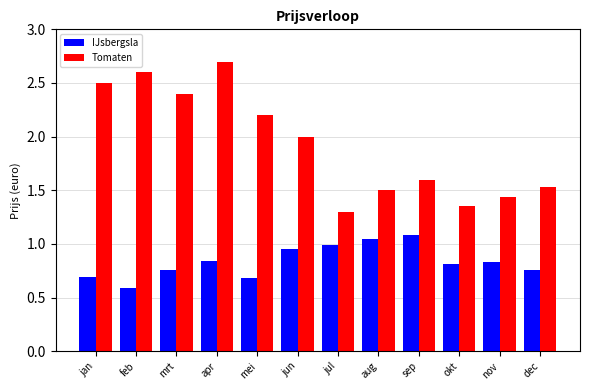

List the series in order of their overall mean, highest first.

Tomaten, IJsbergsla